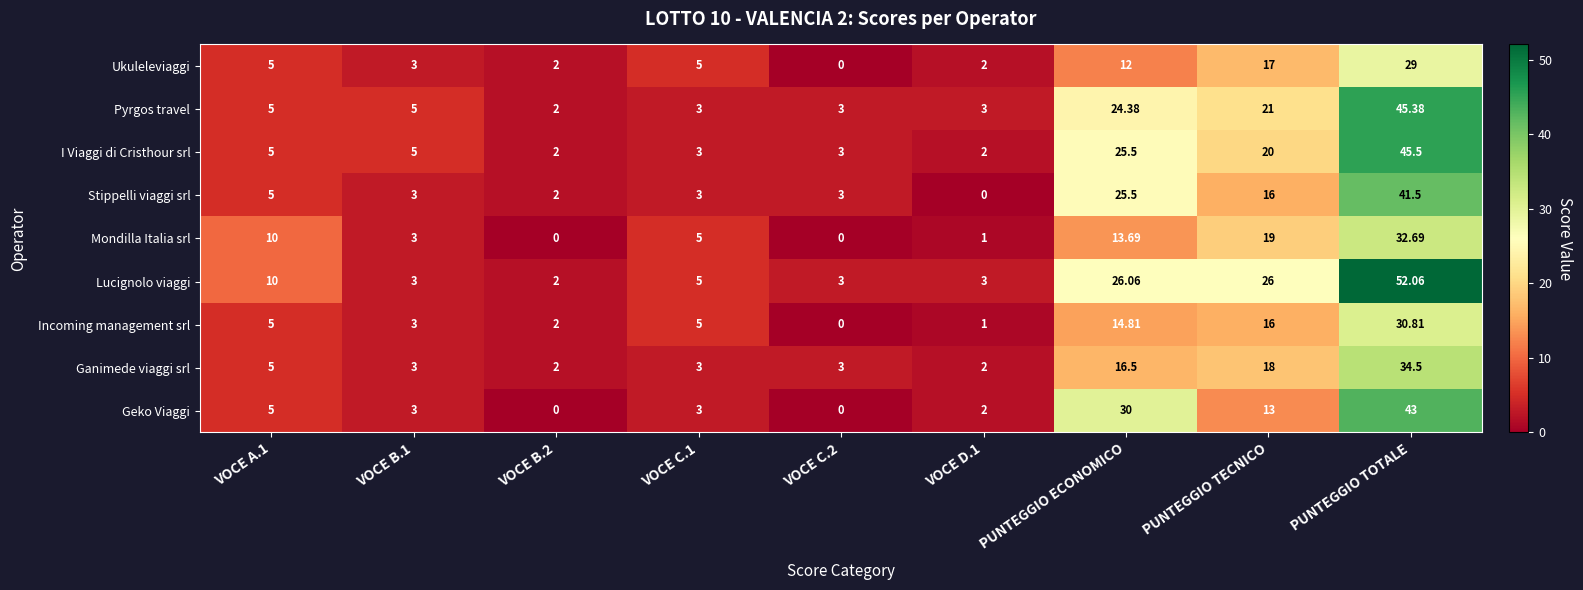

At which category is the sum across all series the highest?

PUNTEGGIO TOTALE